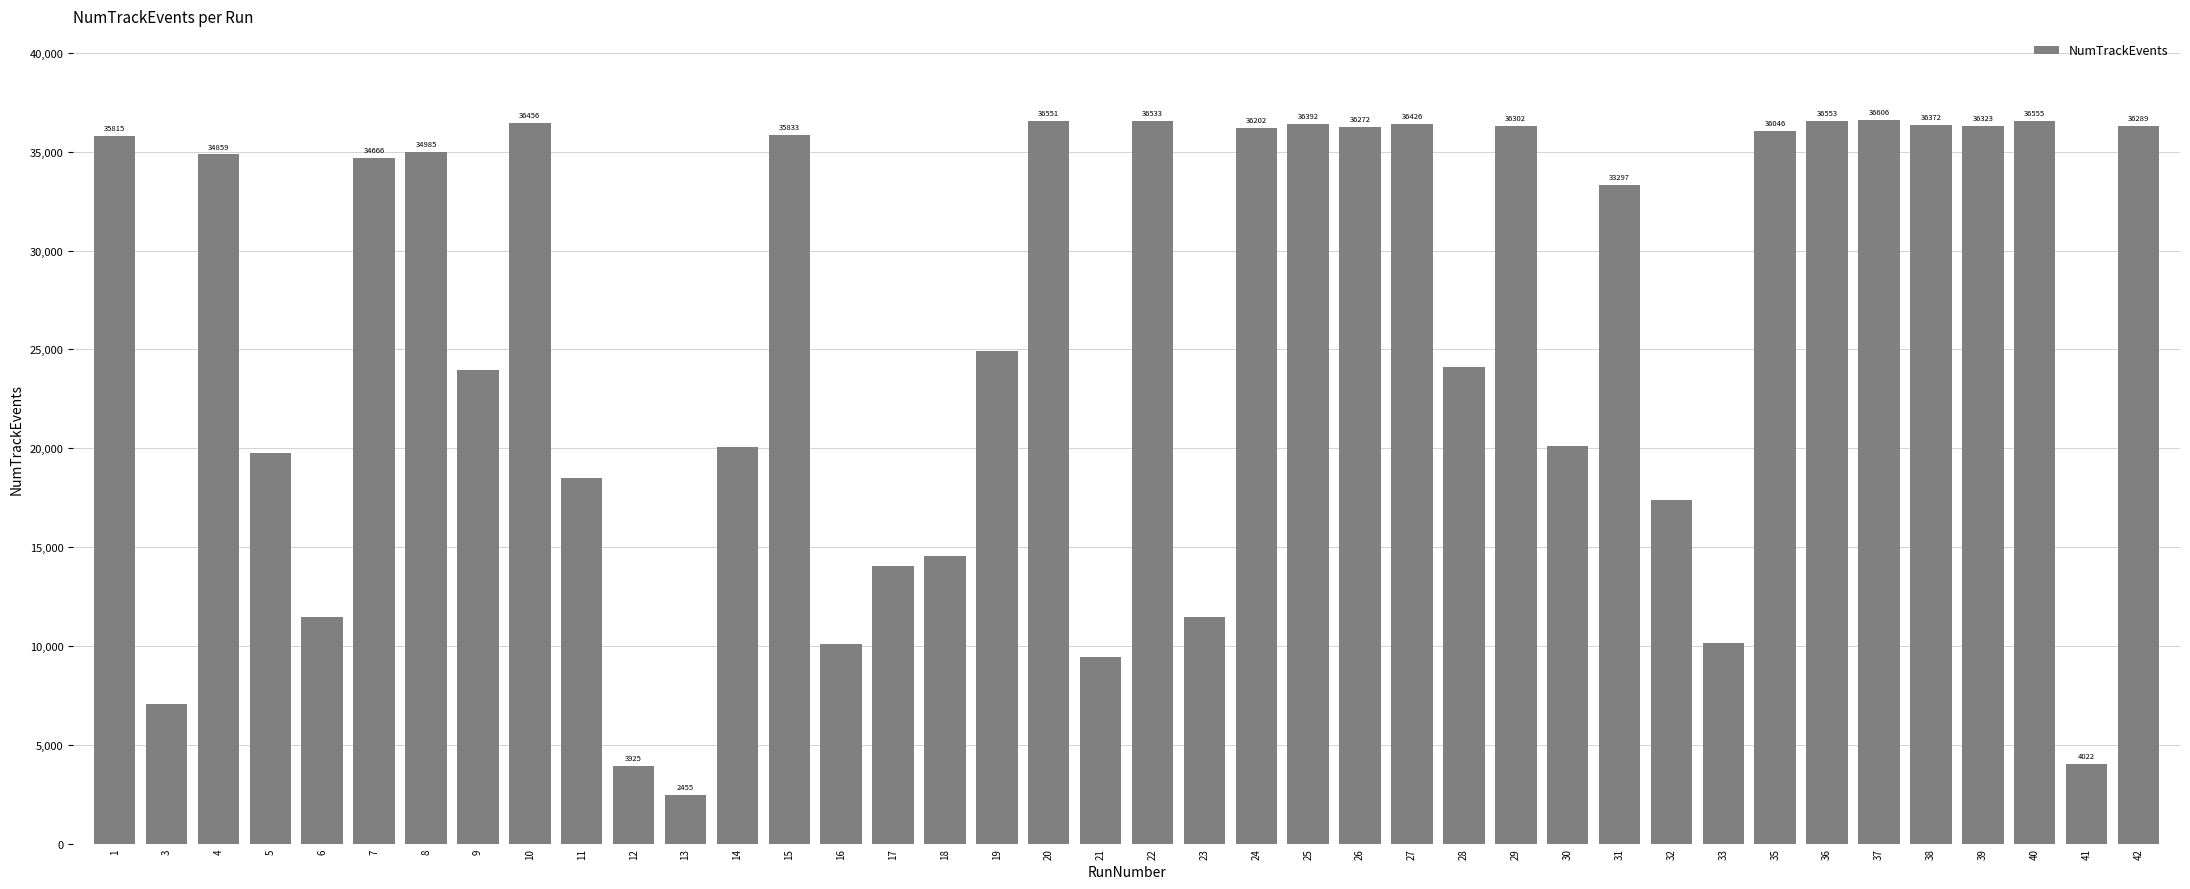

The chart shows a value of 17568 at 33. True or false?

False